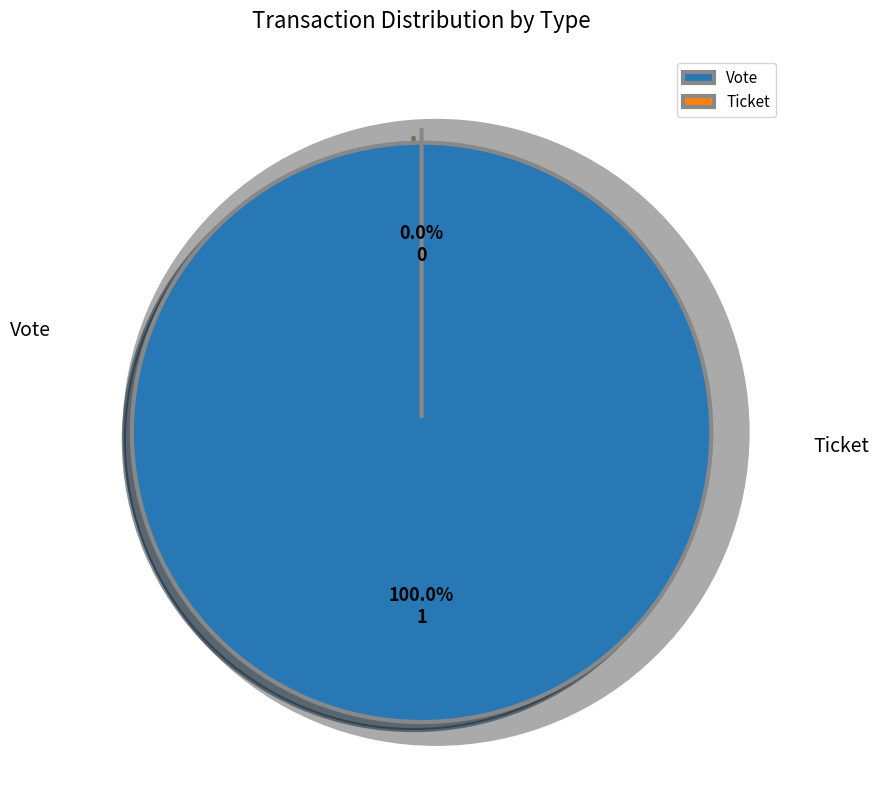

Which category accounts for the majority?

Vote